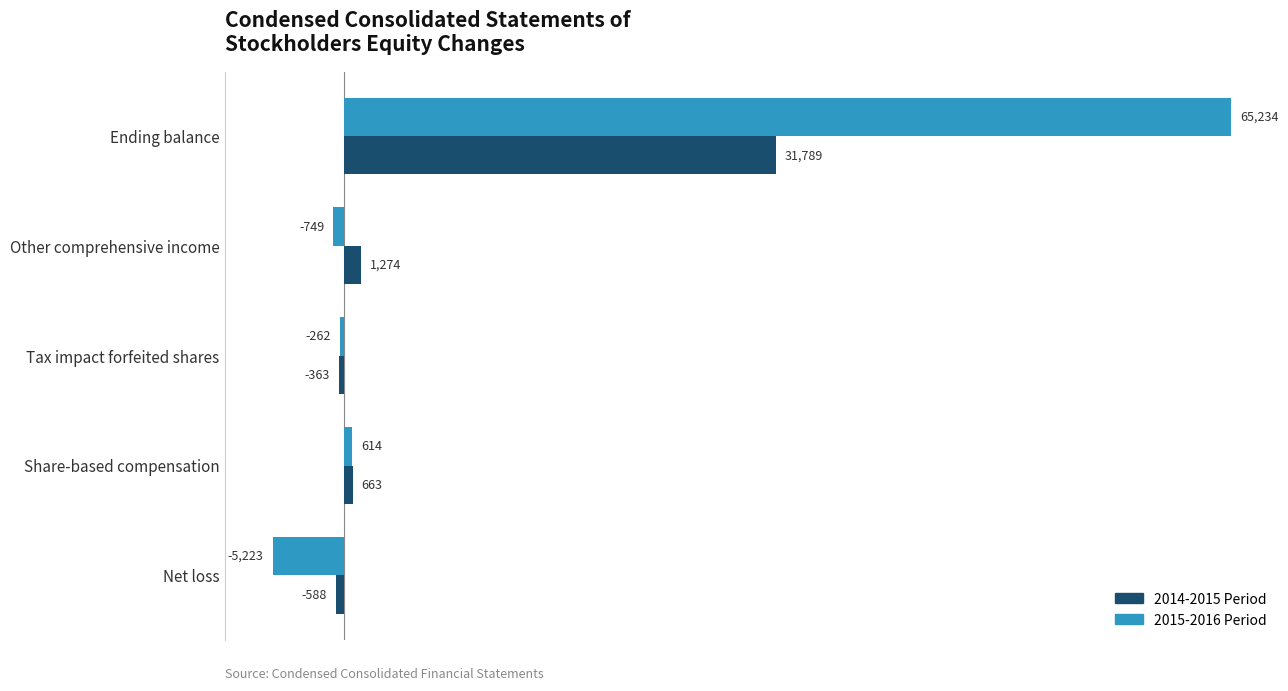

What are all the series names shown in the legend?

2014-2015 Period, 2015-2016 Period